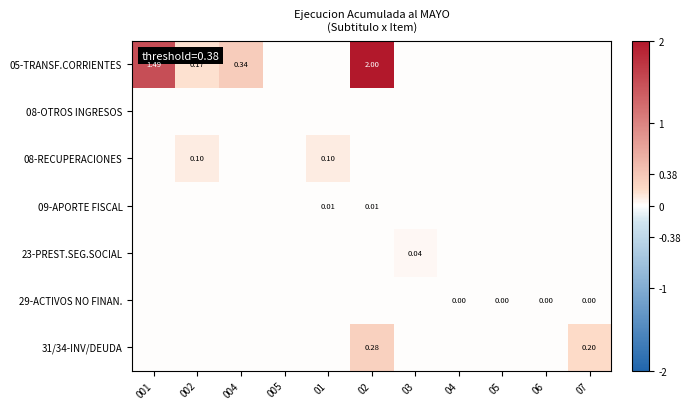

The 09-APORTE FISCAL series shows -0.0 at 005. True or false?

False